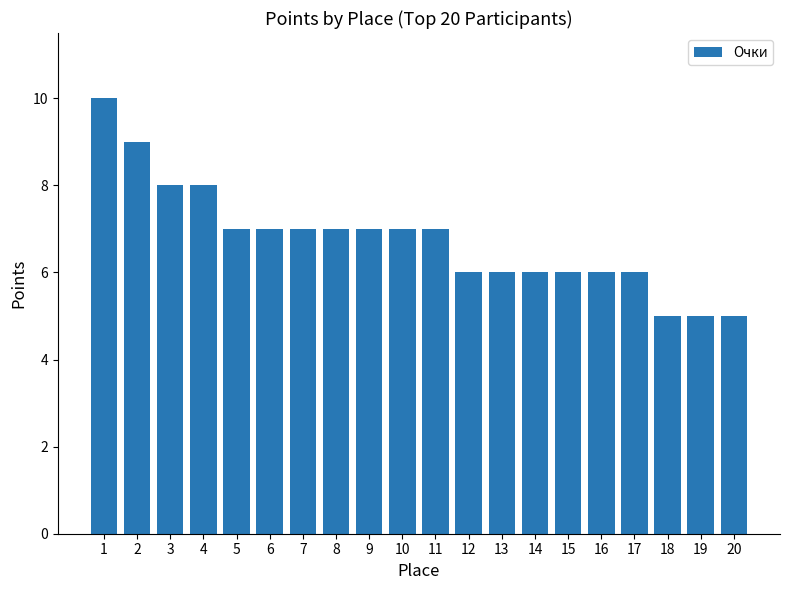

What is the difference between the maximum and minimum values?

5